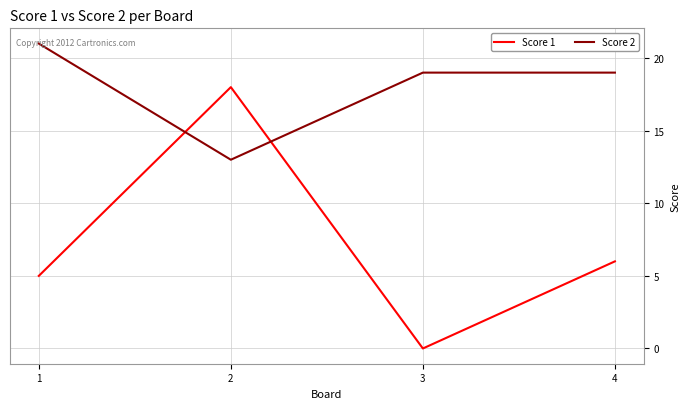

How many interior local peaks does the Score 1 series have?

1